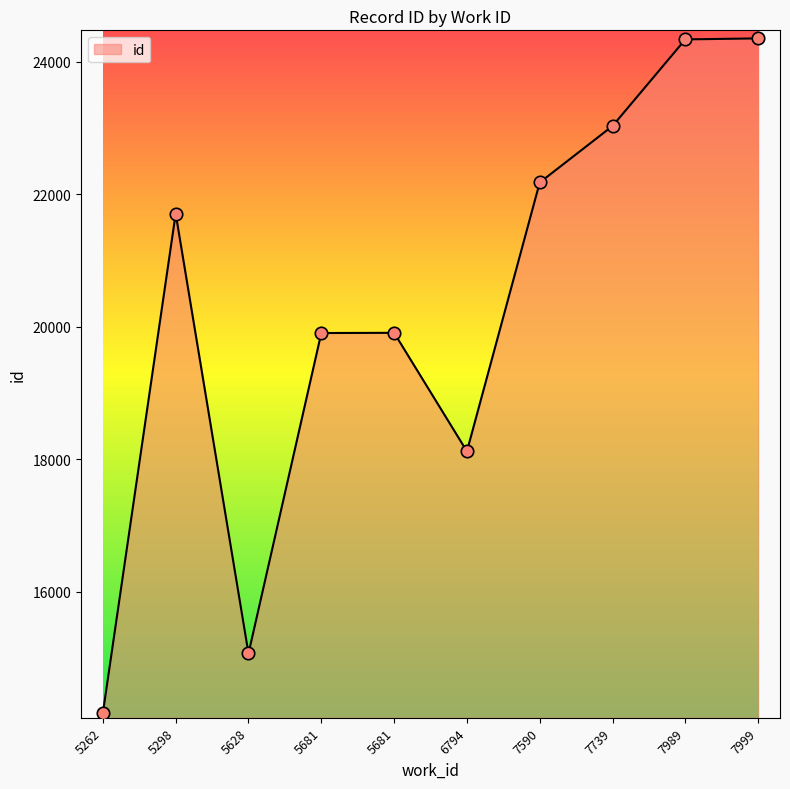

Does the chart have visible grid lines?

No